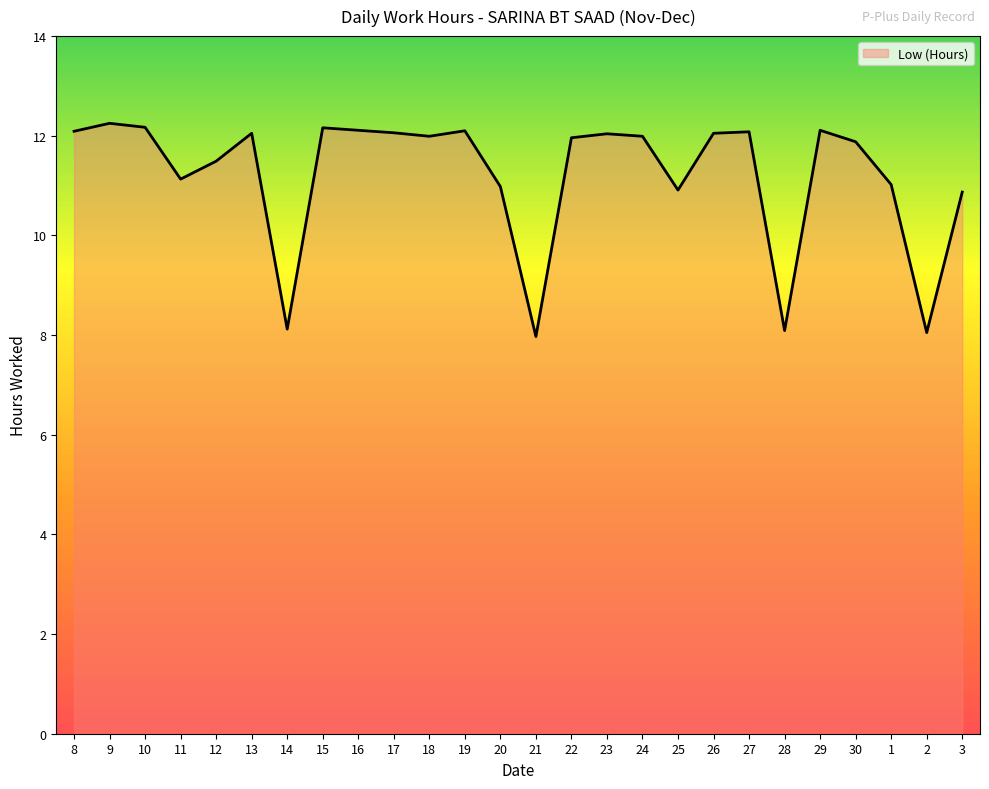

What is the smallest value displayed?

8.0